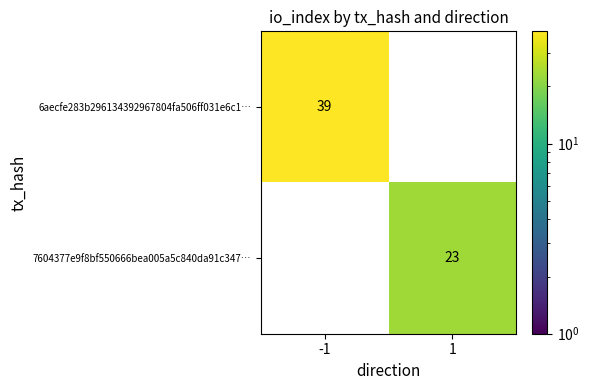

Is it true that 6aecfe283b296134392967804fa506ff031e6c1… equals 39 at -1?

True